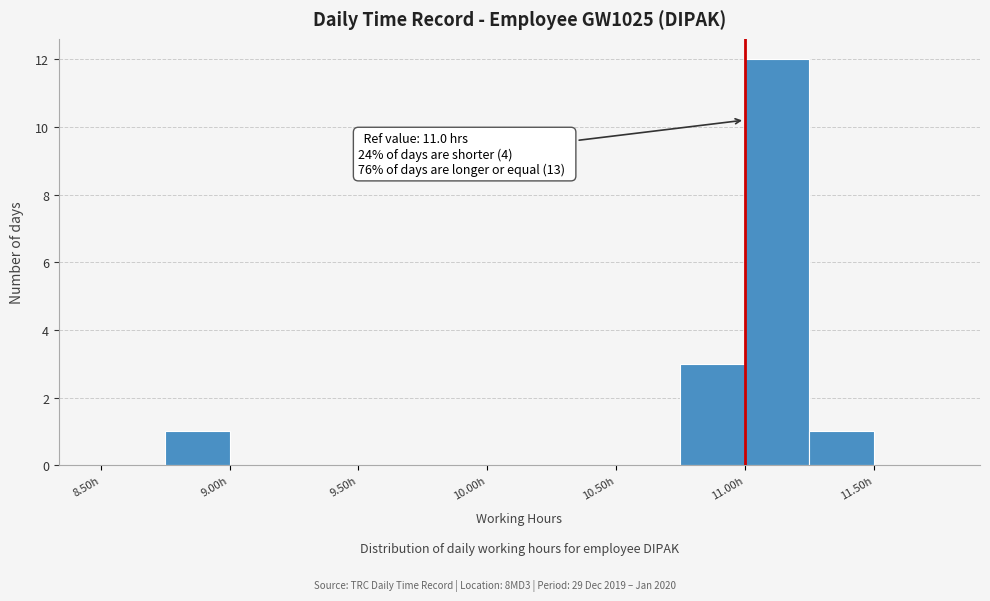

Which range on the x-axis has the tallest bar?

11.00 to 11.25